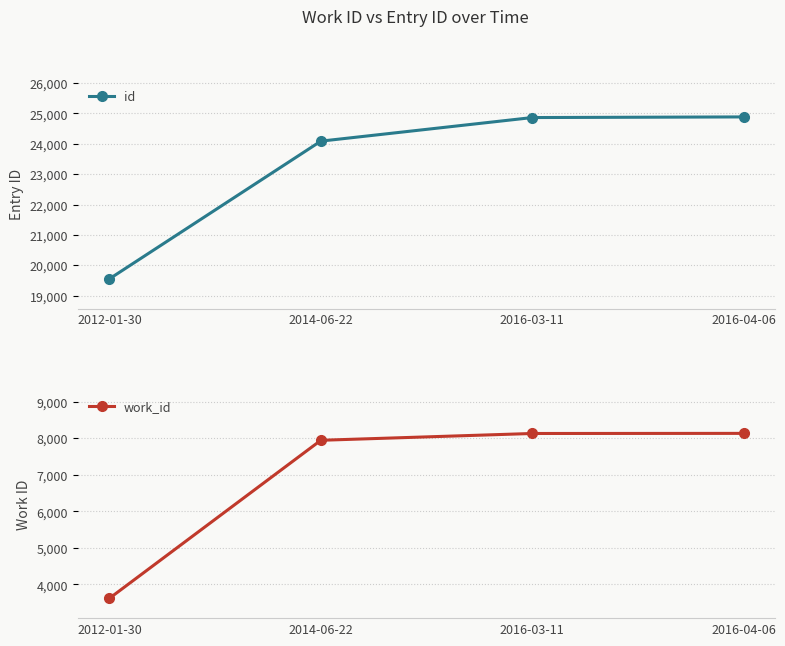

What is the difference between the maximum and minimum values in the id series?

5332